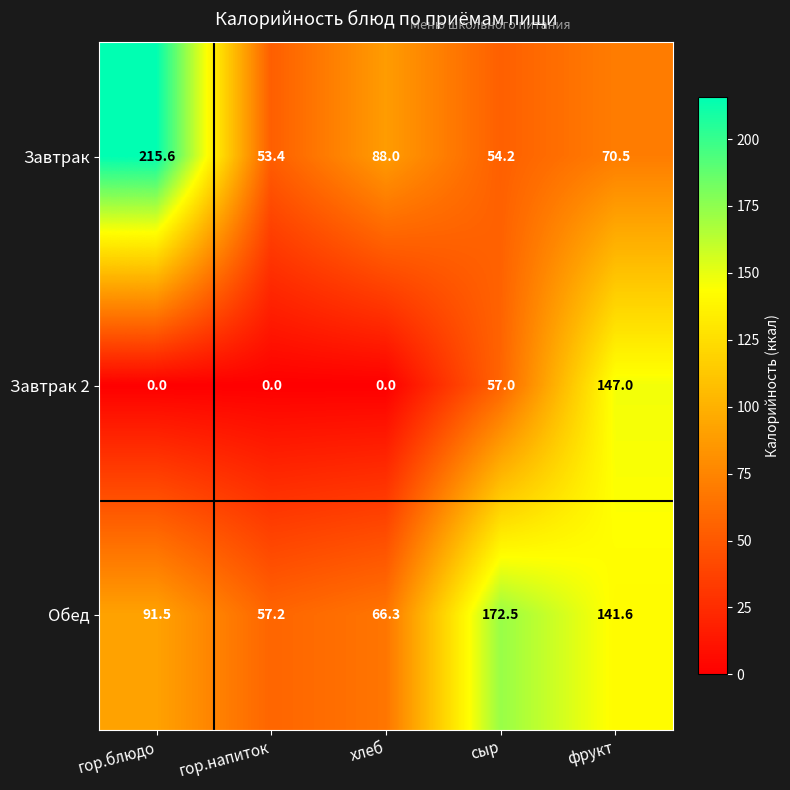

Is it true that Завтрак 2 equals 75.9 at фрукт?

False